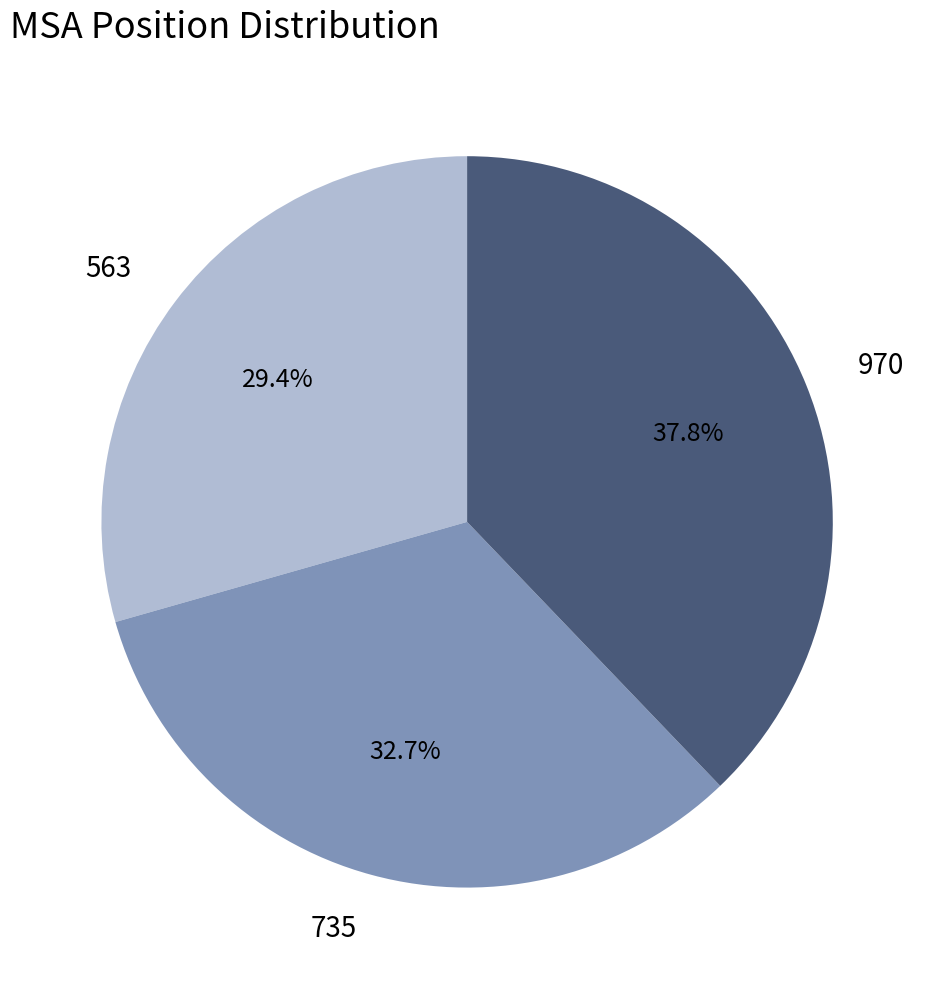

Approximately how many times larger is the value at 735 compared to 970?

0.9